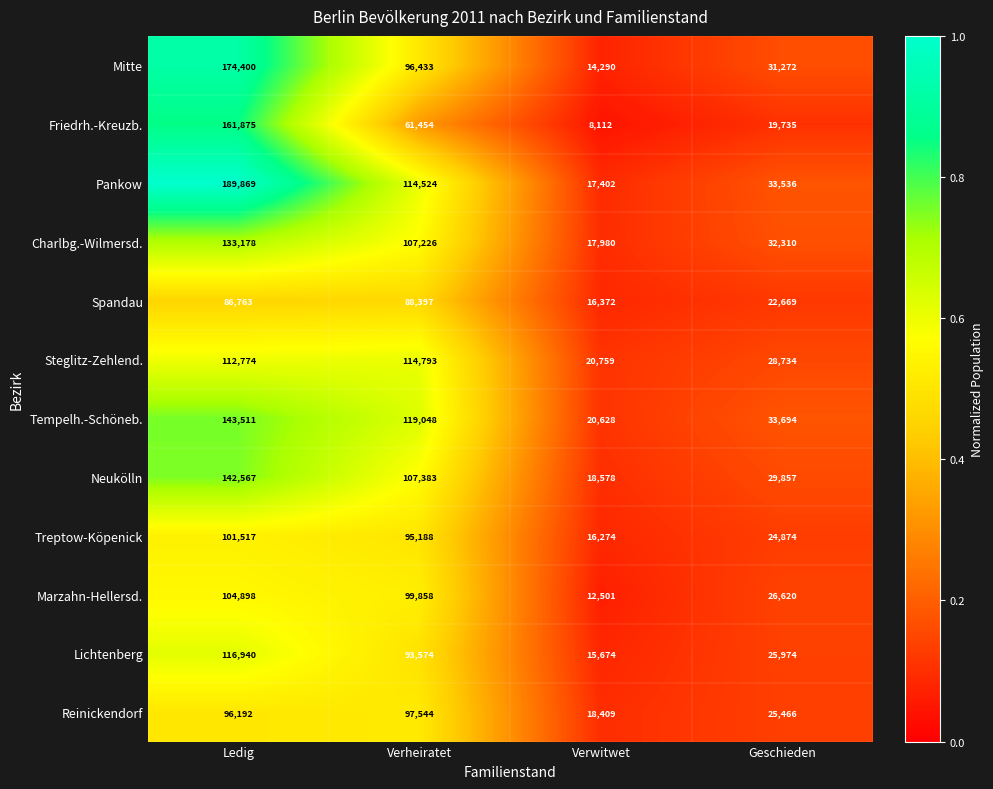

At which category is the sum across all series the highest?

Ledig